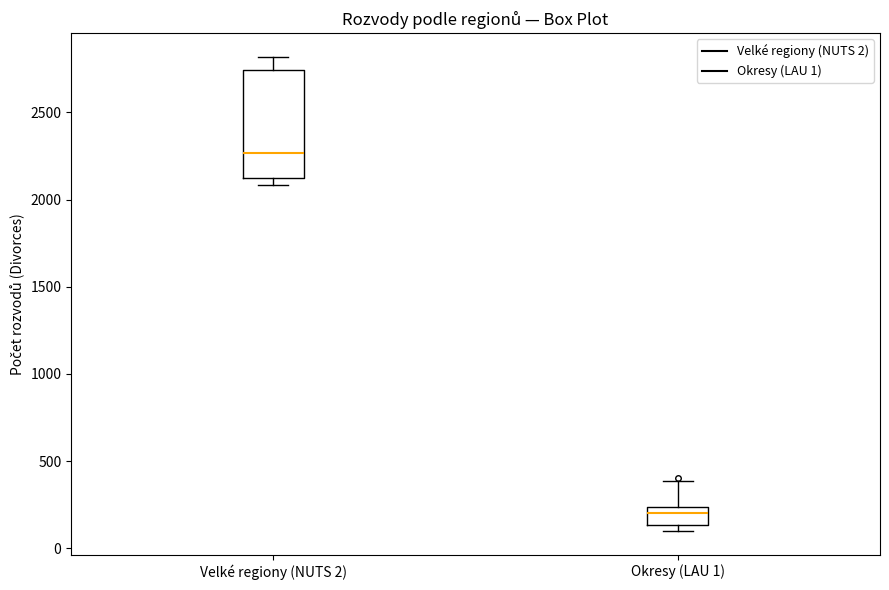

Where does the upper whisker of the box for Velké regiony (NUTS 2) end on the y-axis? The values are not printed on the chart, so give them approximately, as read against the axis.

2800